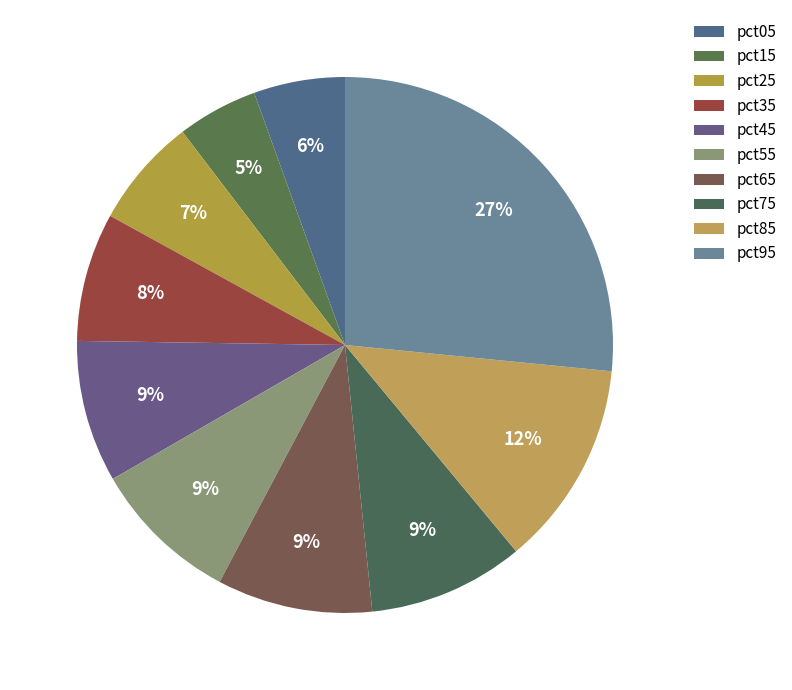

To the nearest percent, what portion does pct55 represent?

9%